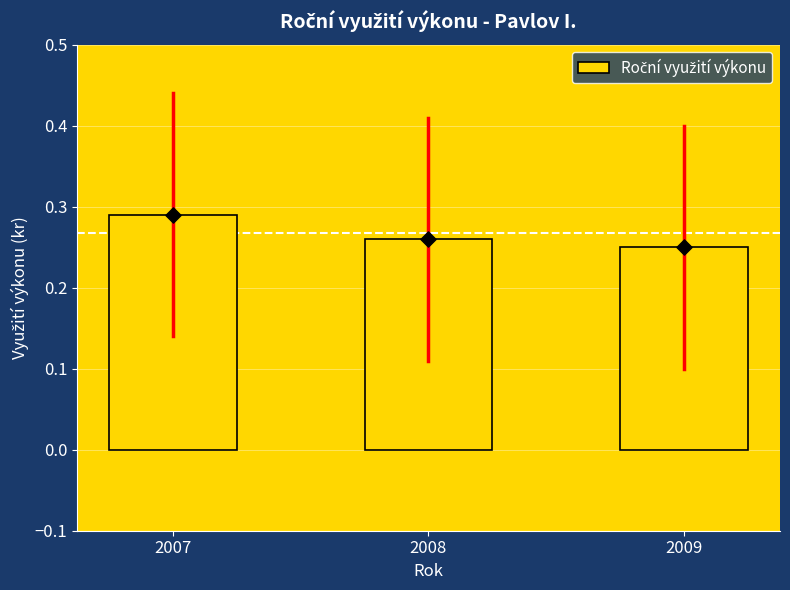

Which has a higher value, 2008 or 2009?

2008